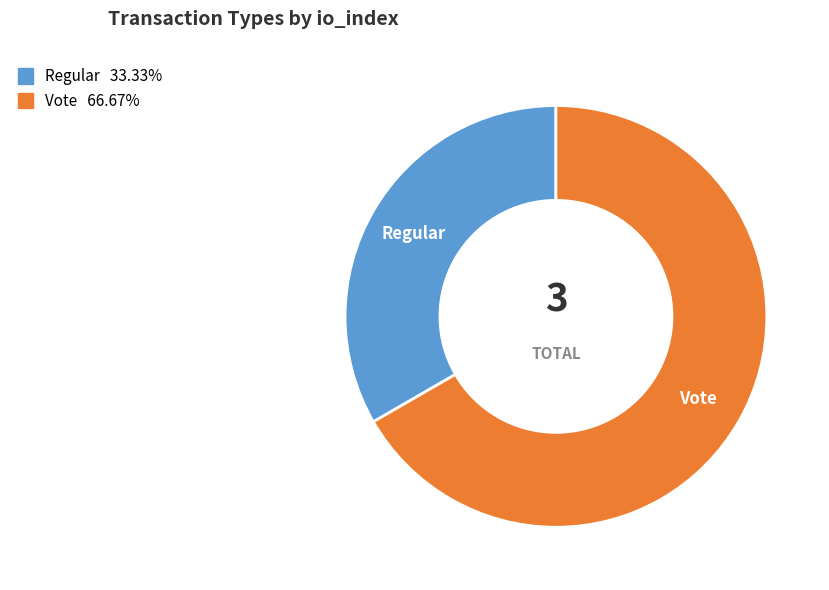

Count the number of slices in the pie.

2